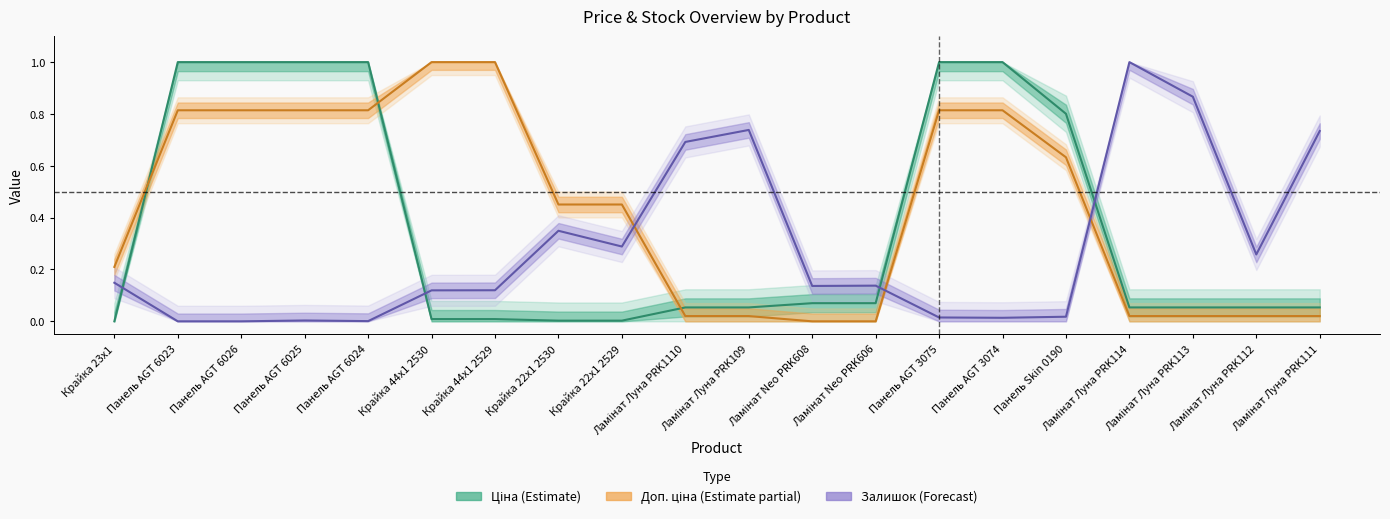

True or false: Залишок and Доп. ціна cross at least once.

True